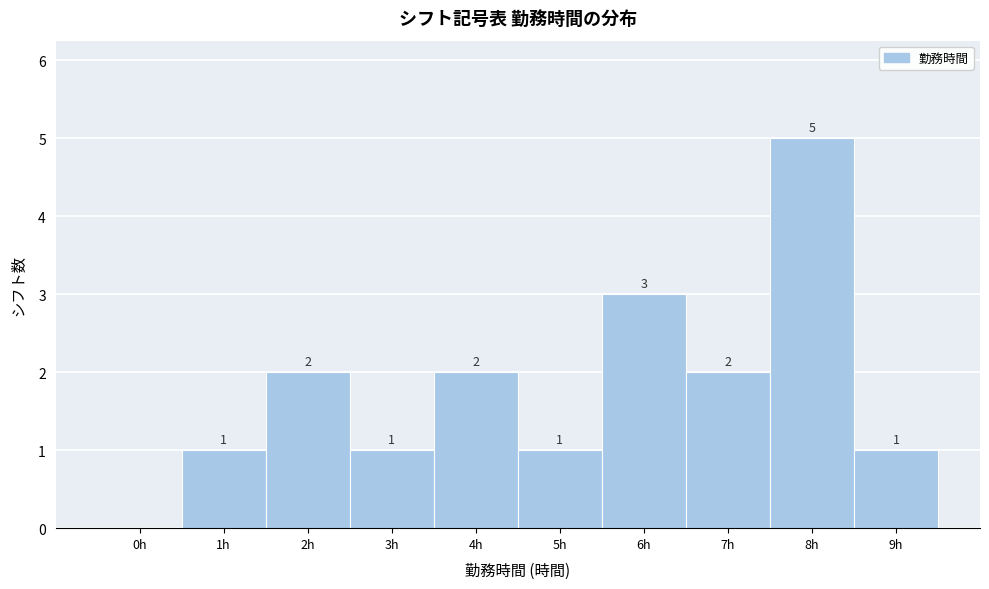

Reading left to right, what are all the values shown in this chart?

0h=0	1h=1	2h=2	3h=1	4h=2	5h=1	6h=3	7h=2	8h=5	9h=1